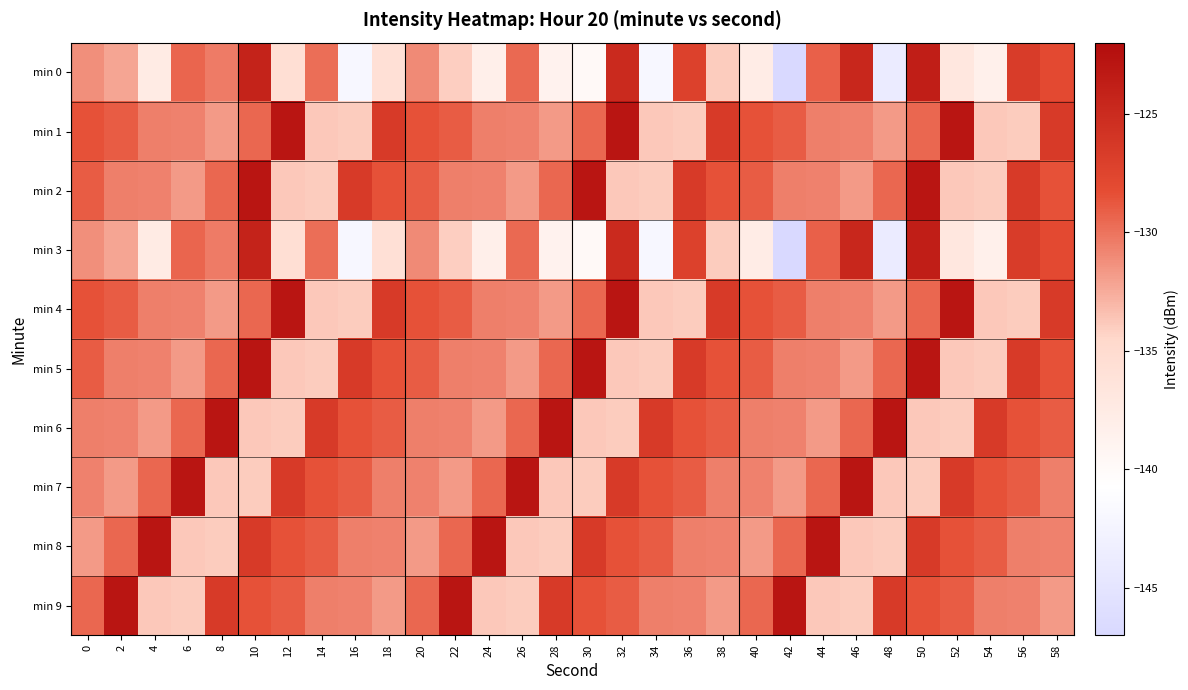

At 44, list the series in order from largest to smallest.

min 8, min 0, min 3, min 7, min 1, min 4, min 2, min 5, min 6, min 9